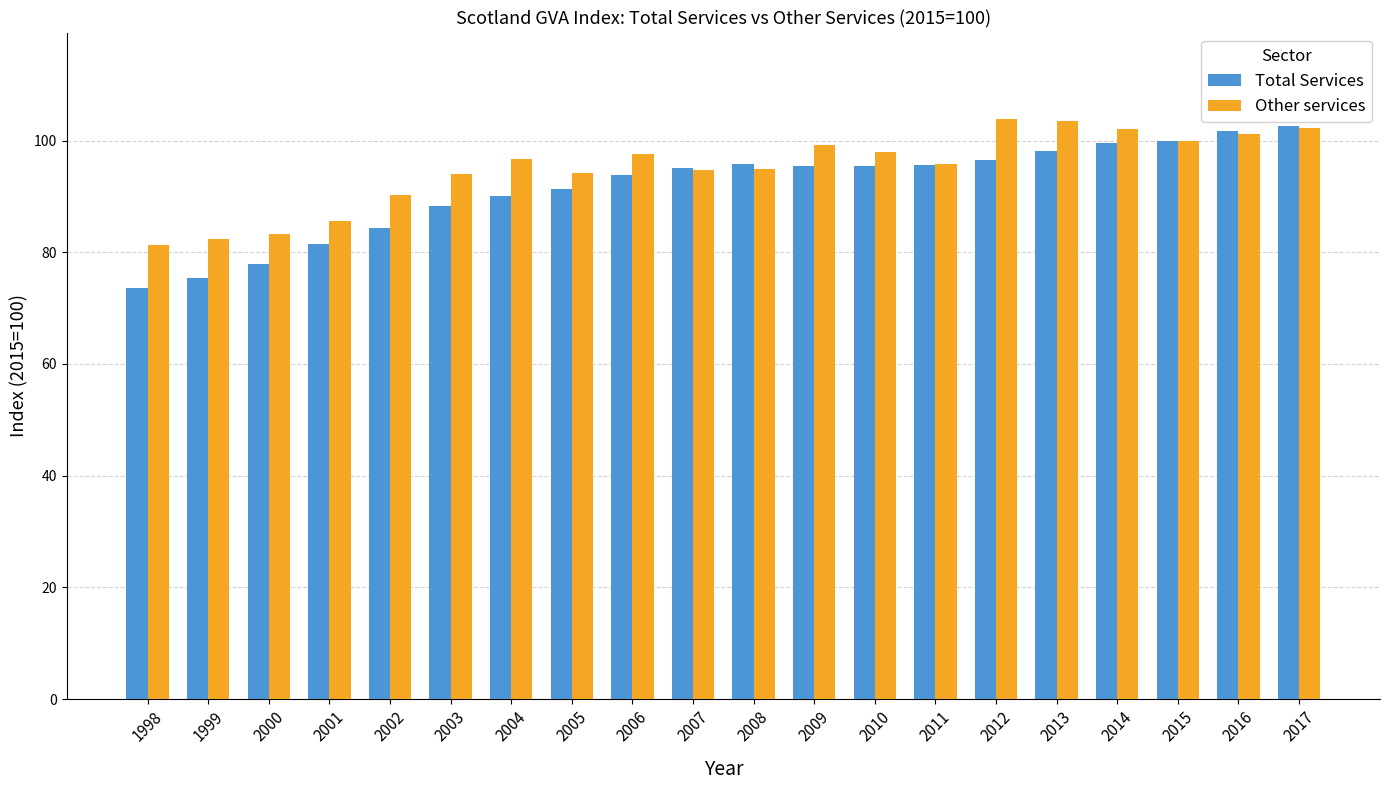

What is the difference between the maximum and minimum values in the Other services series?

22.5